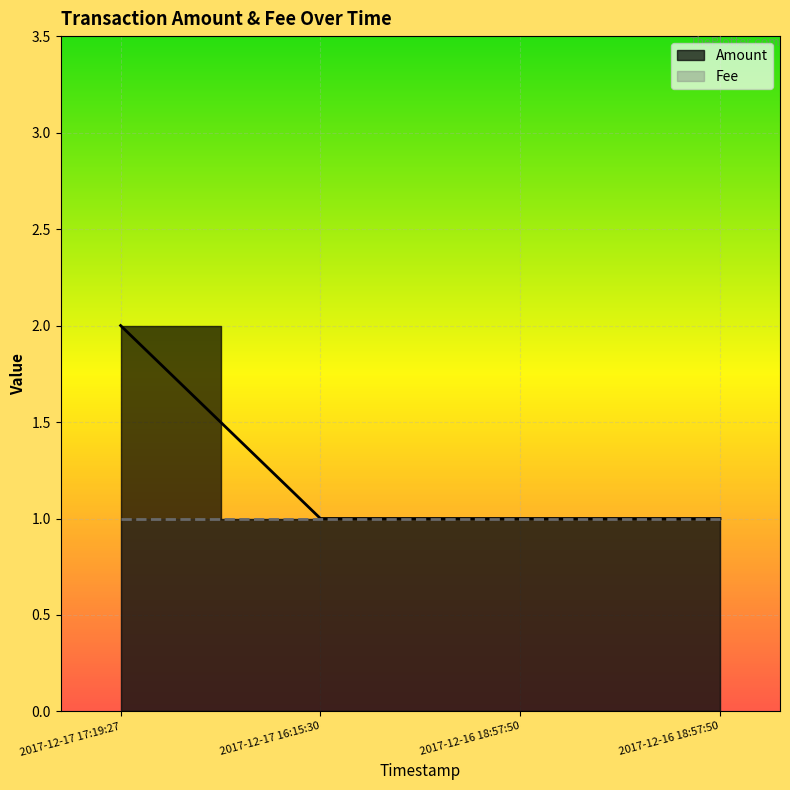

At which category does the chart reach its minimum across all series?

2017-12-17 16:15:30